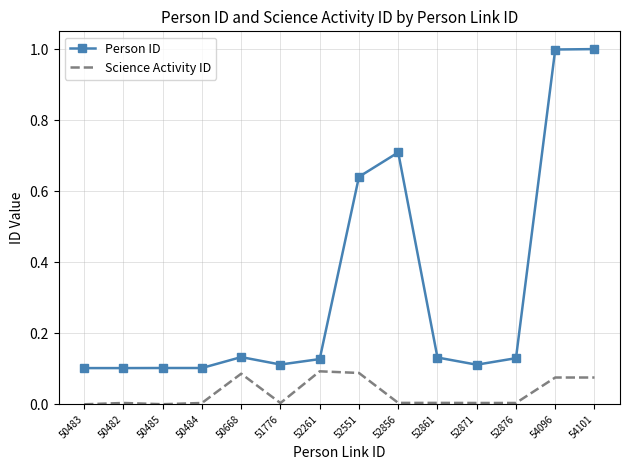

Which series has the largest range (max minus min)?

Person ID